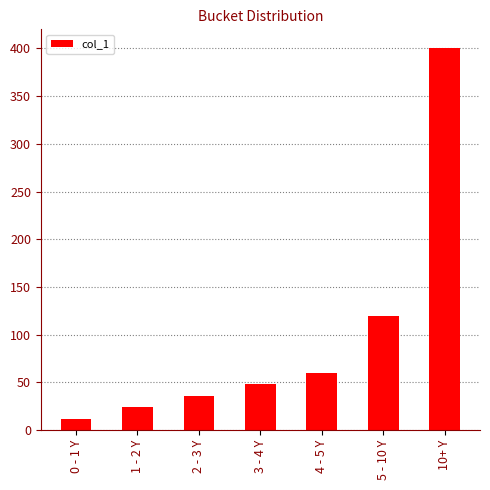

List the labels in order of value, smallest first.

0 - 1 Y, 1 - 2 Y, 2 - 3 Y, 3 - 4 Y, 4 - 5 Y, 5 - 10 Y, 10+ Y